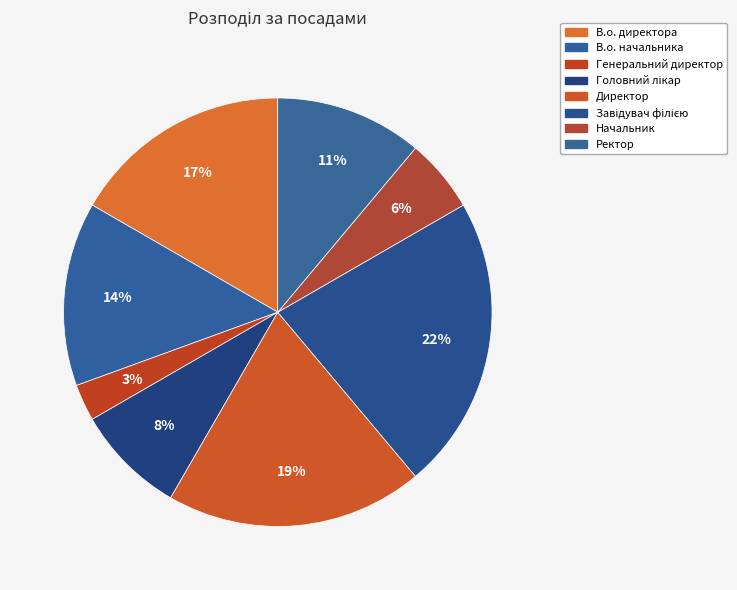

How many slices are in this pie chart?

8